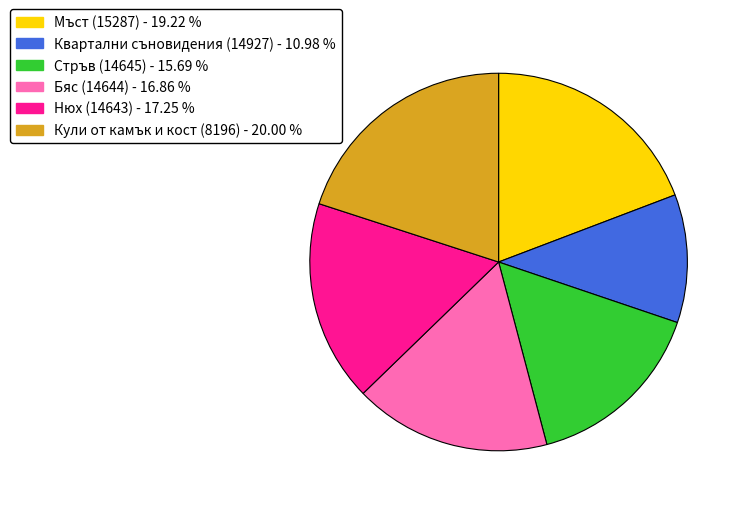

True or false: Стръв (14645) accounts for 23% of the total.

False